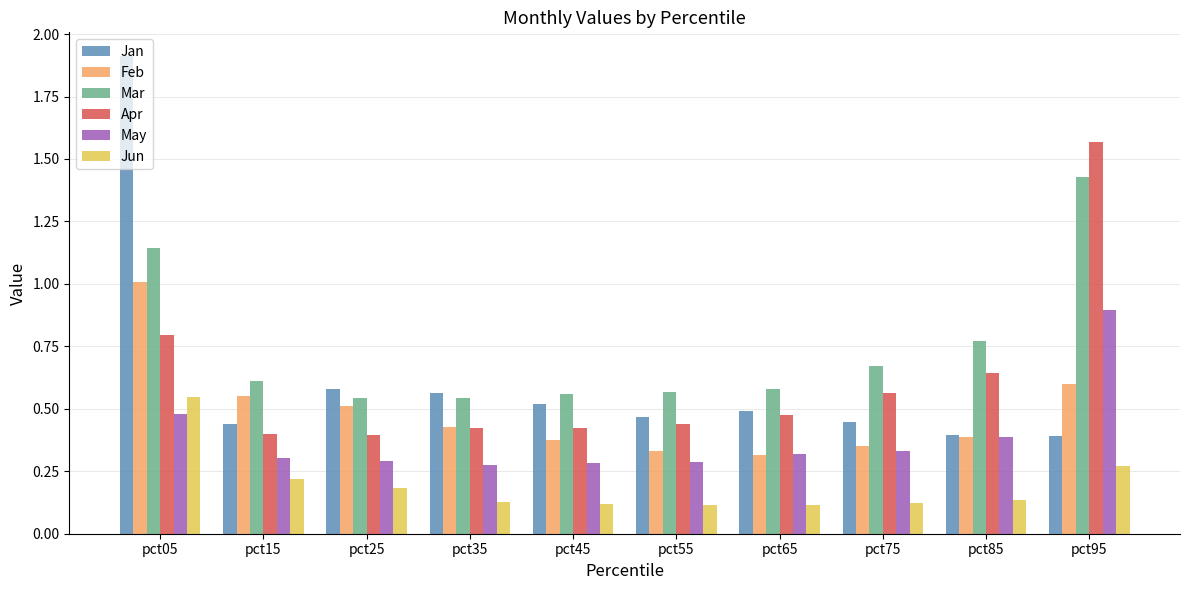

The Mar series shows 0.2 at pct15. True or false?

False